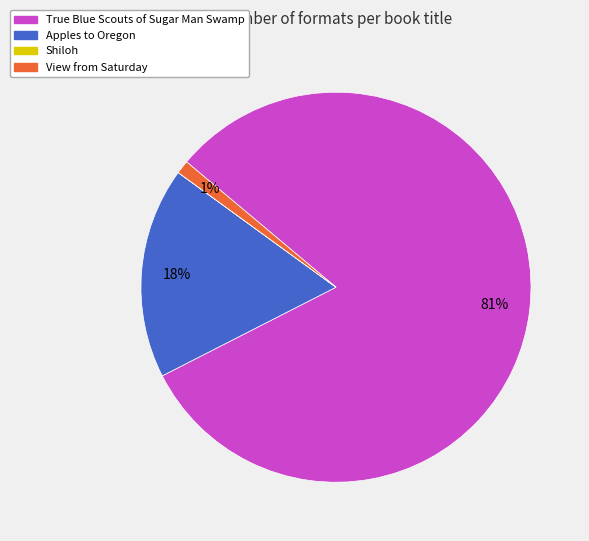

True or false: Apples to Oregon accounts for 18% of the total.

True